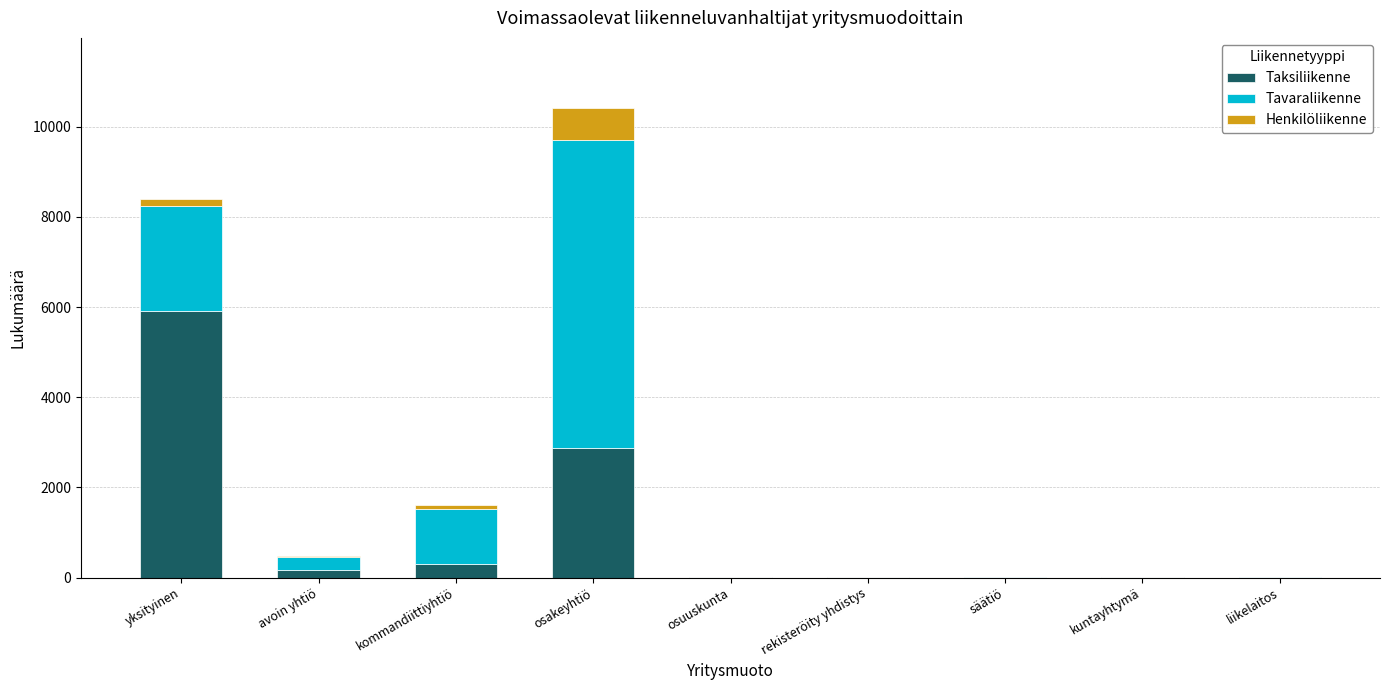

At which category is the sum across all series the highest?

osakeyhtiö